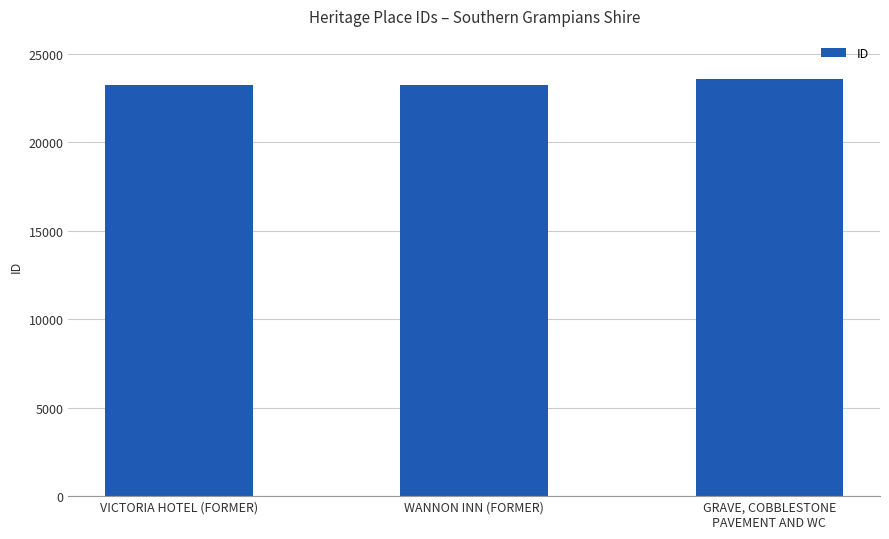

What is the smallest value displayed?

23199